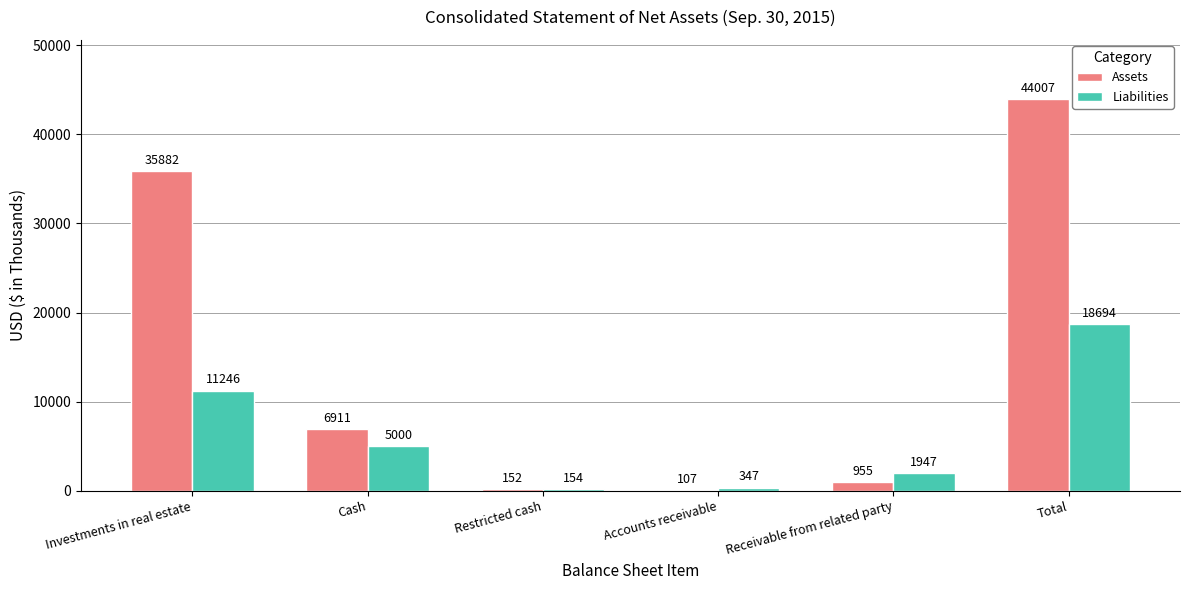

What is the total value across all series at Investments in real estate?

47128